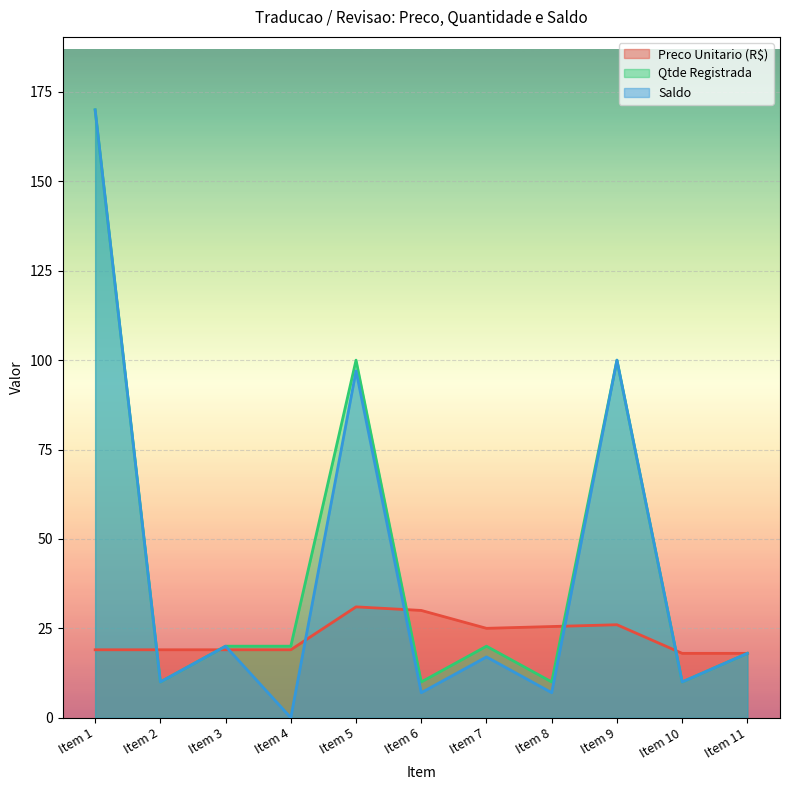

Reading left to right, what are all the values shown in this chart?

Preco Unitario (R$): 19.0	19.0	19.0	19.0	31.0	30.0	25.0	25.5	26.0	18.0	18.0
Qtde Registrada: 170.0	10.0	20.0	20.0	100.0	10.0	20.0	10.0	100.0	10.0	18.0
Saldo: 170.0	10.0	20.0	0.0	97.0	7.0	17.0	7.0	100.0	10.0	18.0